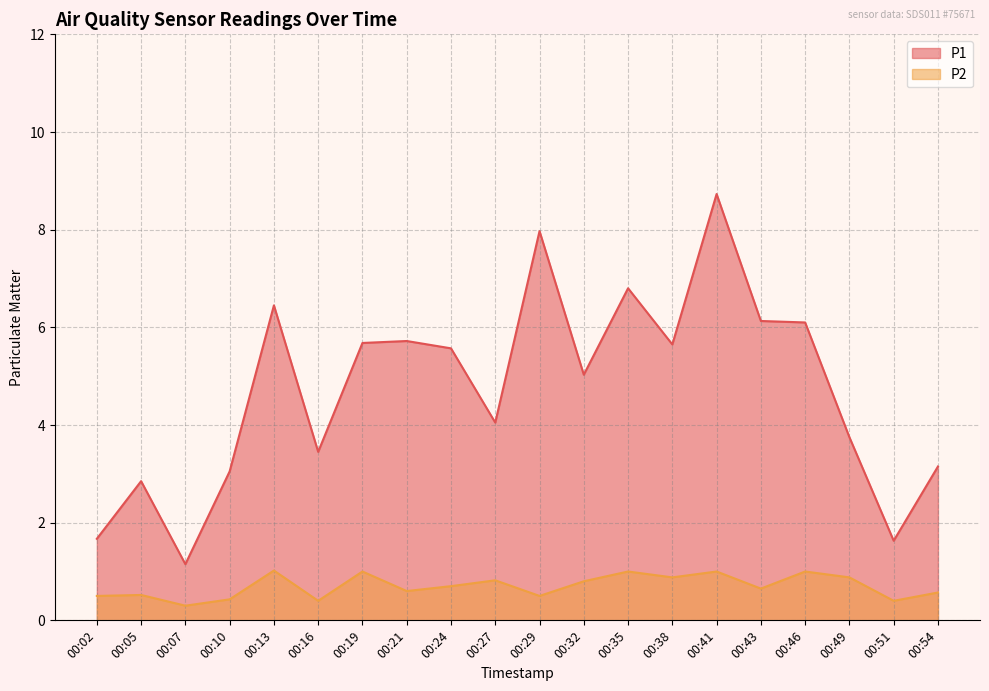

How many values in the P1 series exceed 5?

11